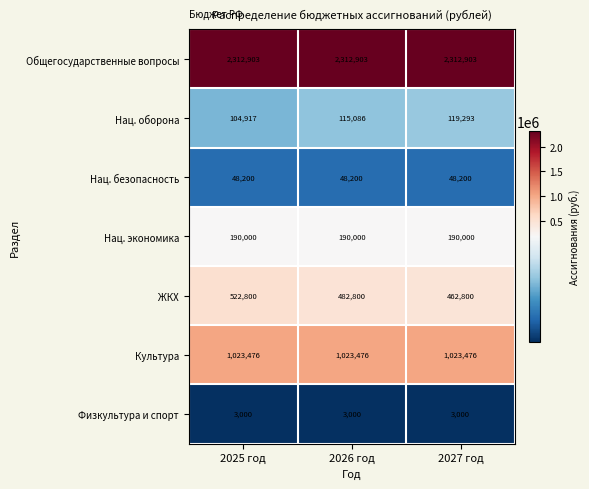

What is the maximum value shown in the chart?

2312903